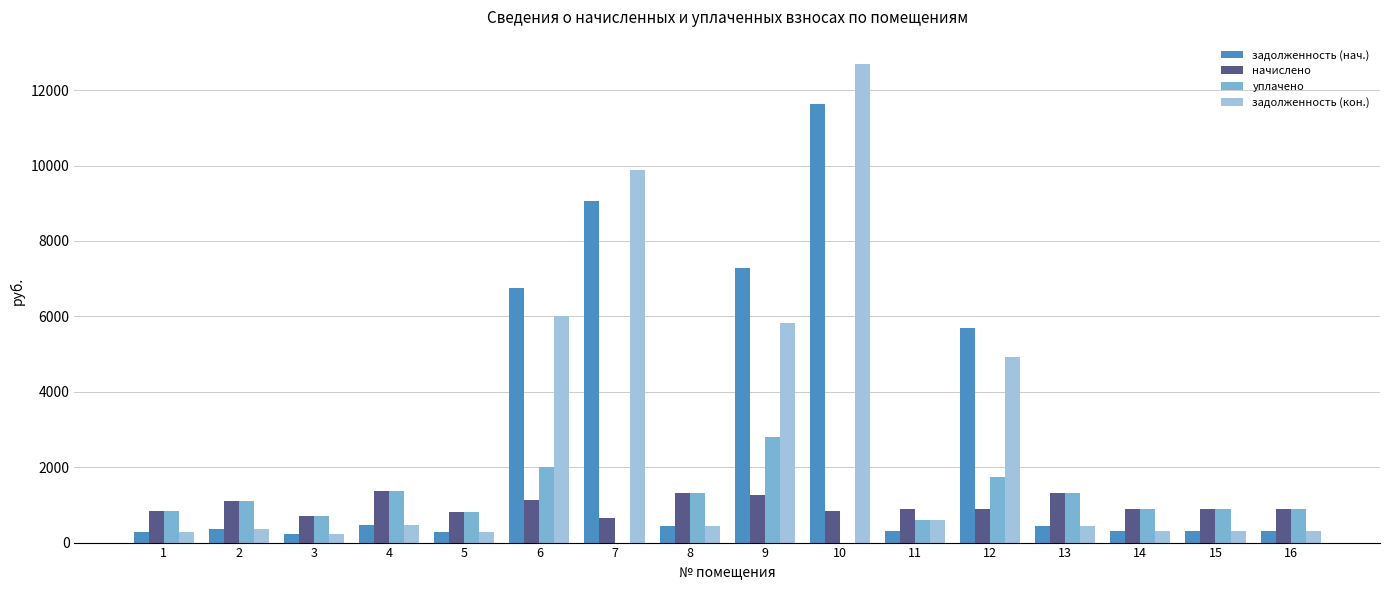

At which category is the sum across all series the highest?

10